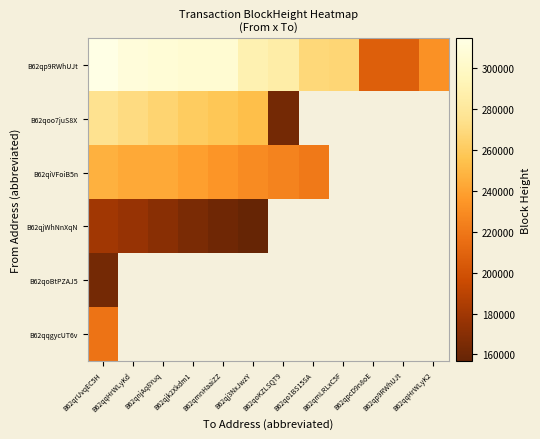

Rank the categories by B62qoo7juS8X value from highest to lowest.

B62qrUvqEC5H, B62qqHrWLyKd, B62qnjAq8Yuq, B62qjk2Xkdm1, B62qmnHaaiZZ, B62qj3NxJwzY, B62qoKZLSQT9, B62qo1BS15SA, B62qmLRLxC5F, B62qpcD9n8oE, B62qp9RWhUJt, B62qqHrWLyK2